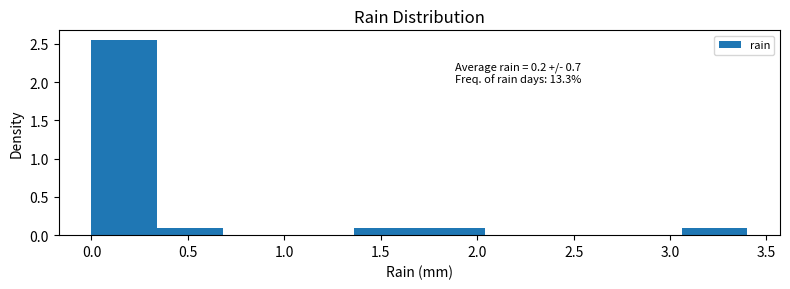

Over which range of the x-axis is the bar tallest?

0.00 to 0.34